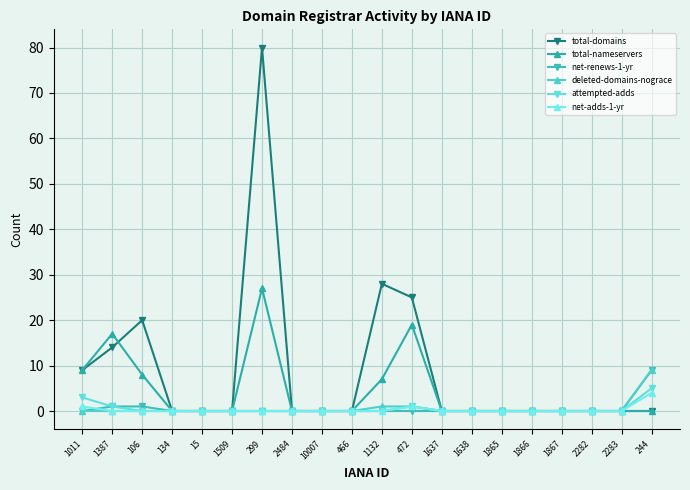

At which label is total-domains closest to 40?

1132